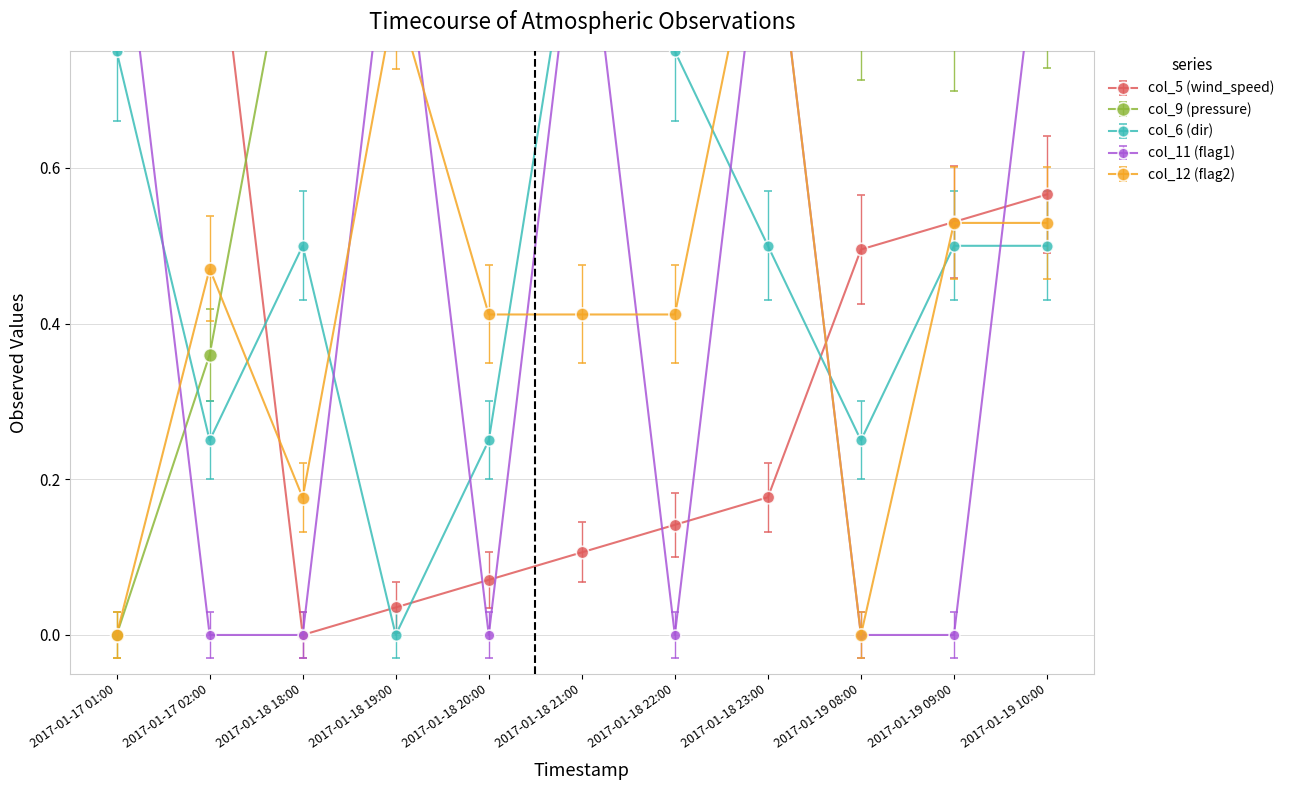

Between which two adjacent categories do col_5 (wind_speed) and col_6 (dir) first intersect?

2017-01-17 02:00 and 2017-01-18 18:00